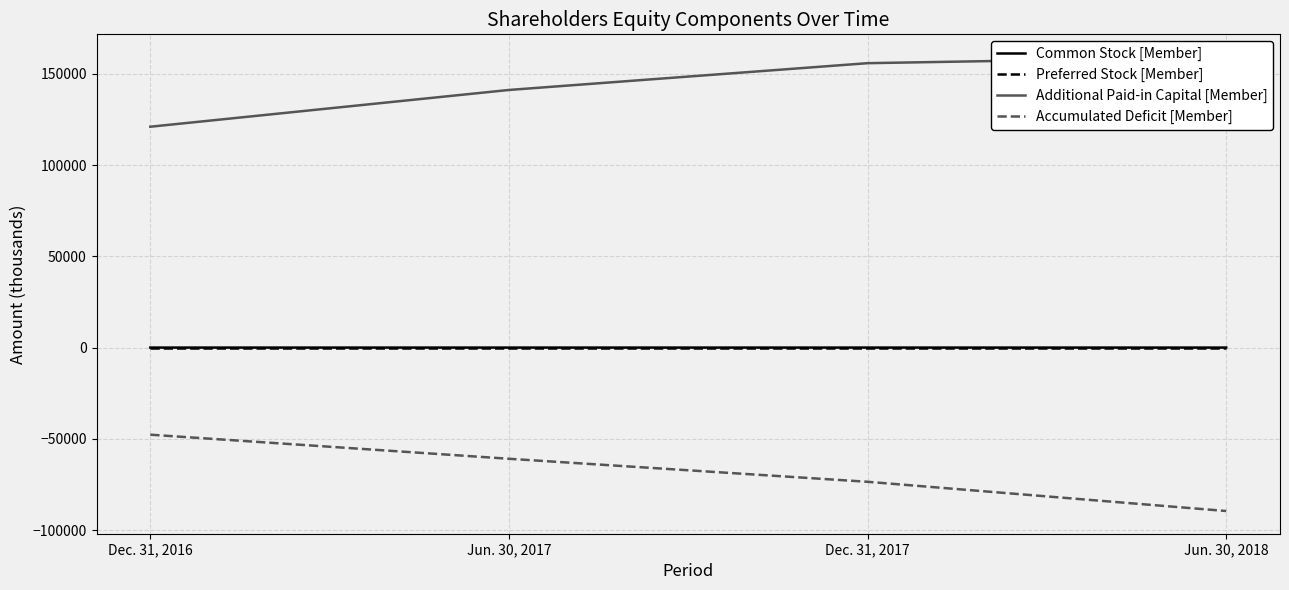

What is the minimum value for Common Stock [Member]?

11